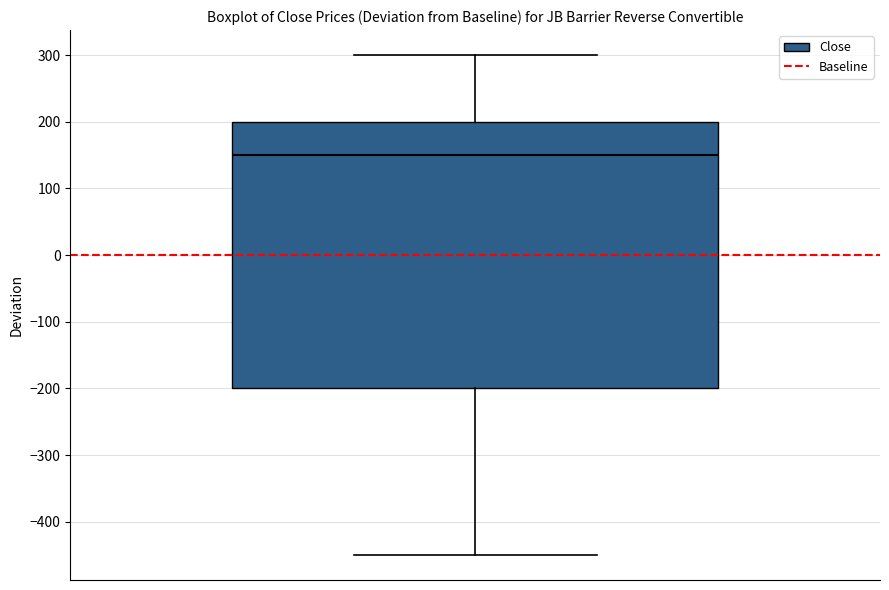

Transcribe this box plot: give where the median line is, the range the box spans, and where the two whiskers end, as read against the y-axis. The values are not printed on the chart, so give them approximately, as read against the axis.

median 150, box -200 to 200, whiskers -450 to 300